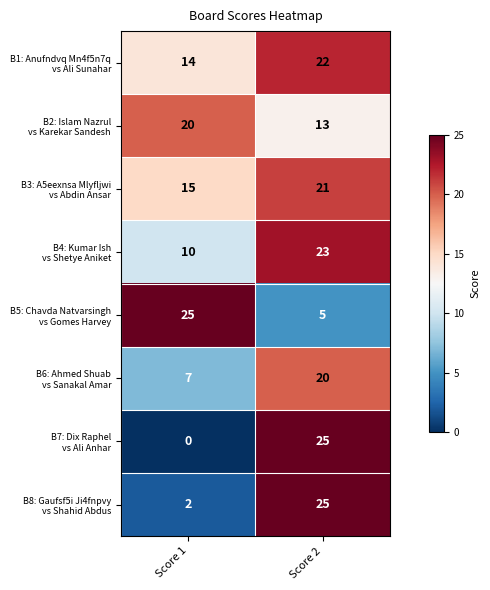

At which category is the sum across all series the highest?

Score 2